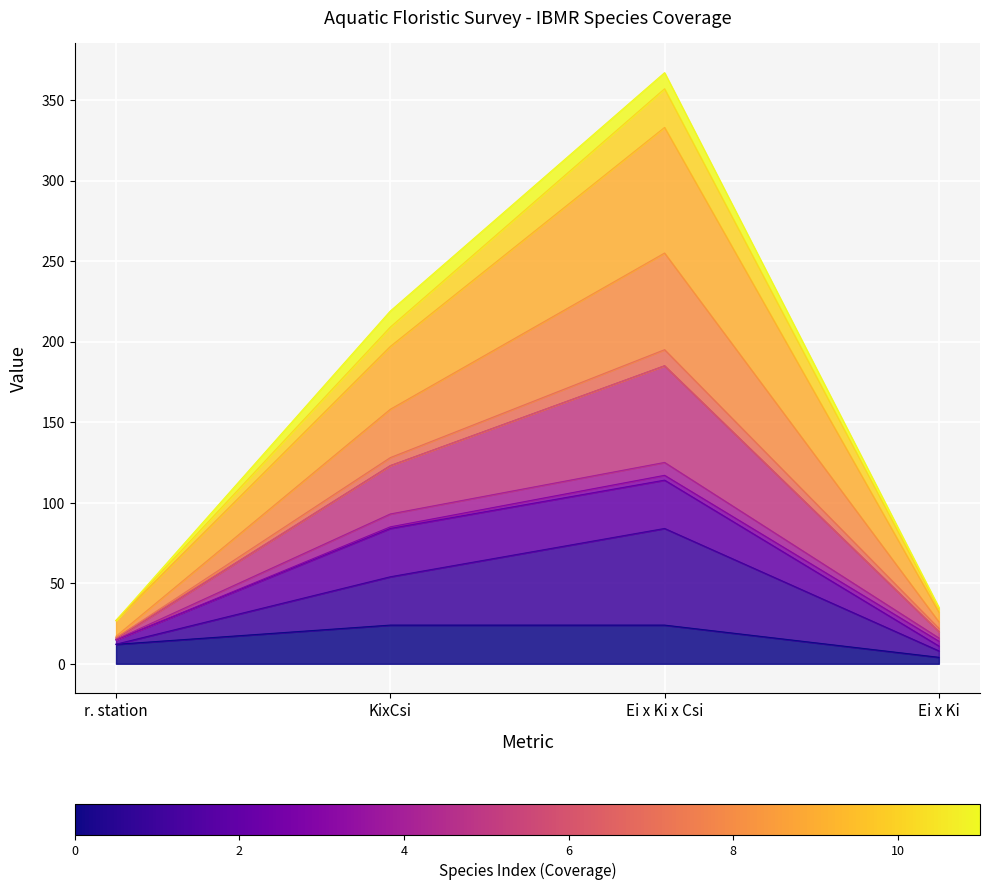

The Fissidens crassipes series shows 7.0 at r. station. True or false?

False